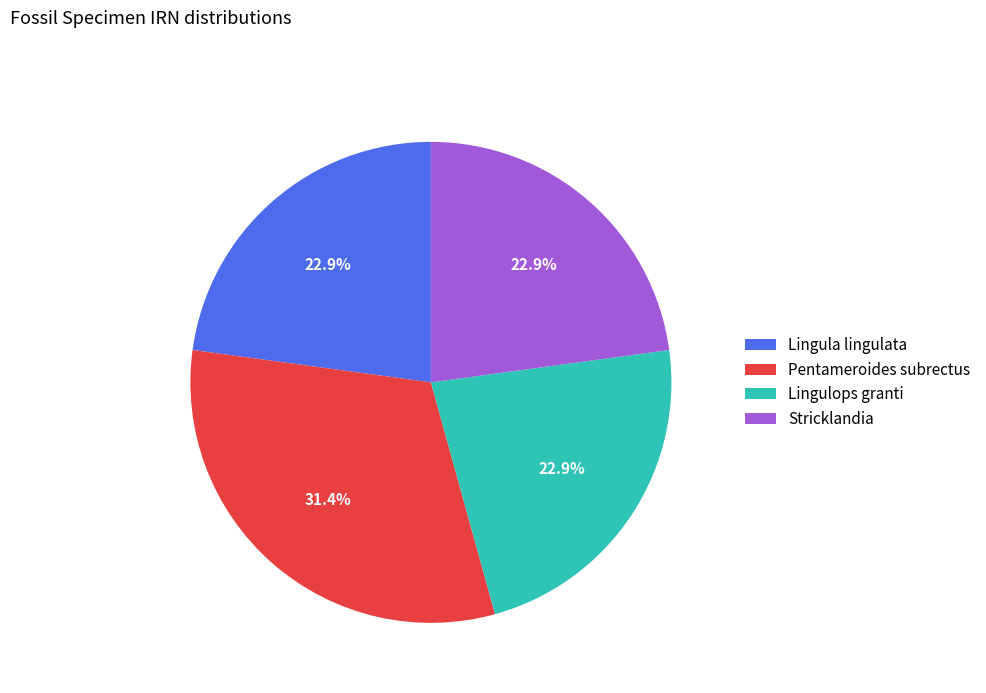

What is the largest slice in the pie chart?

Pentameroides subrectus